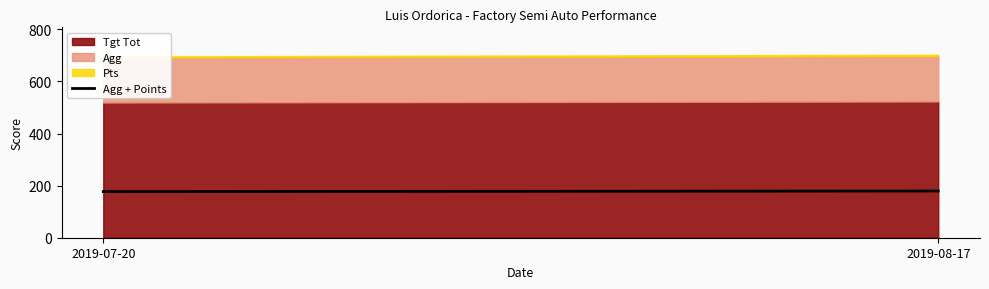

What is the label of the 1st point from the right?

2019-08-17